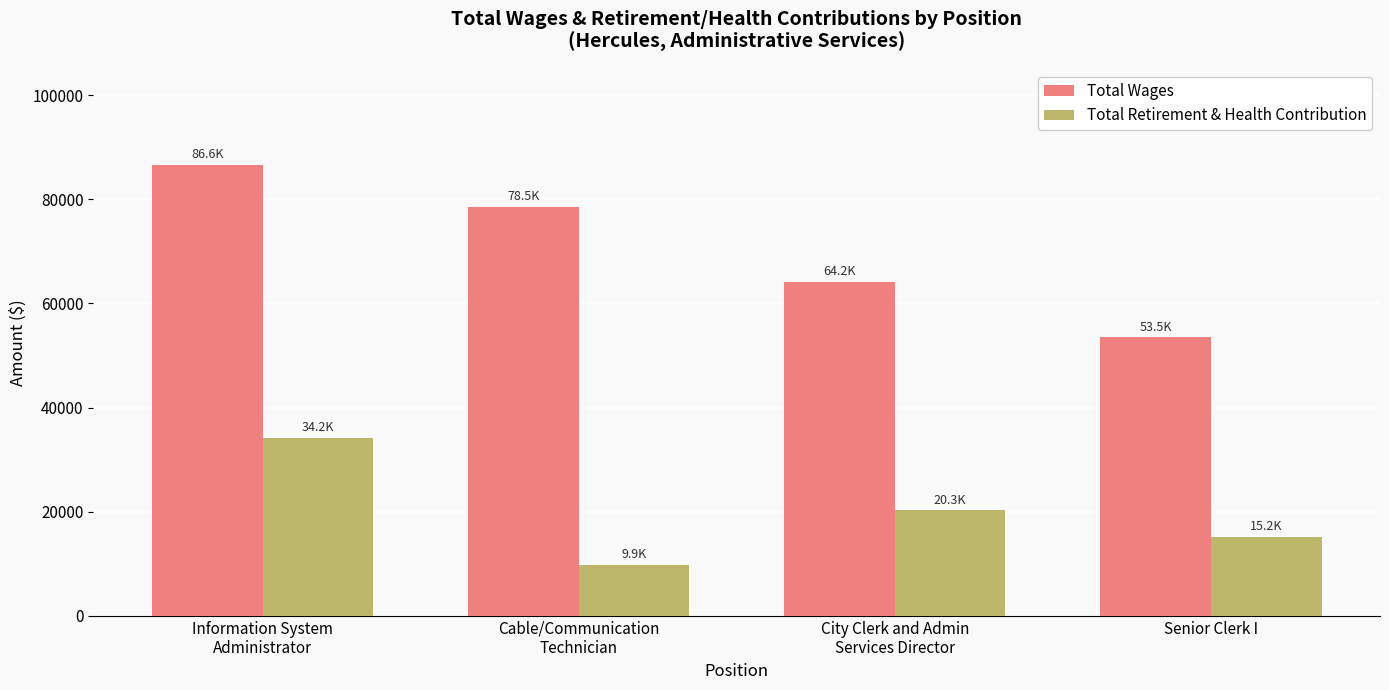

What is the label of the 4th bar from the right?

Information System
Administrator